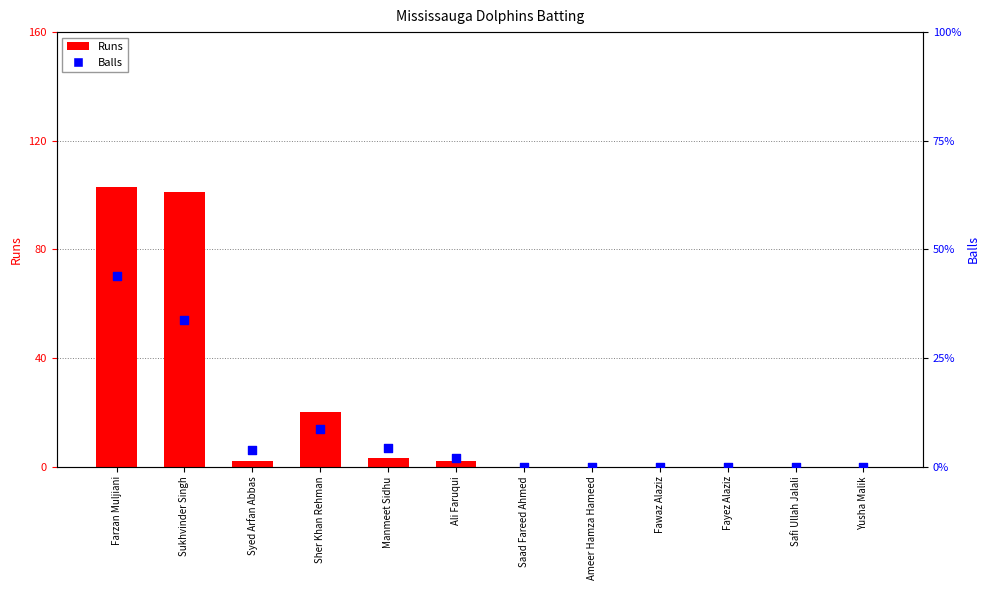

What are all the series names shown in the legend?

Runs, Balls